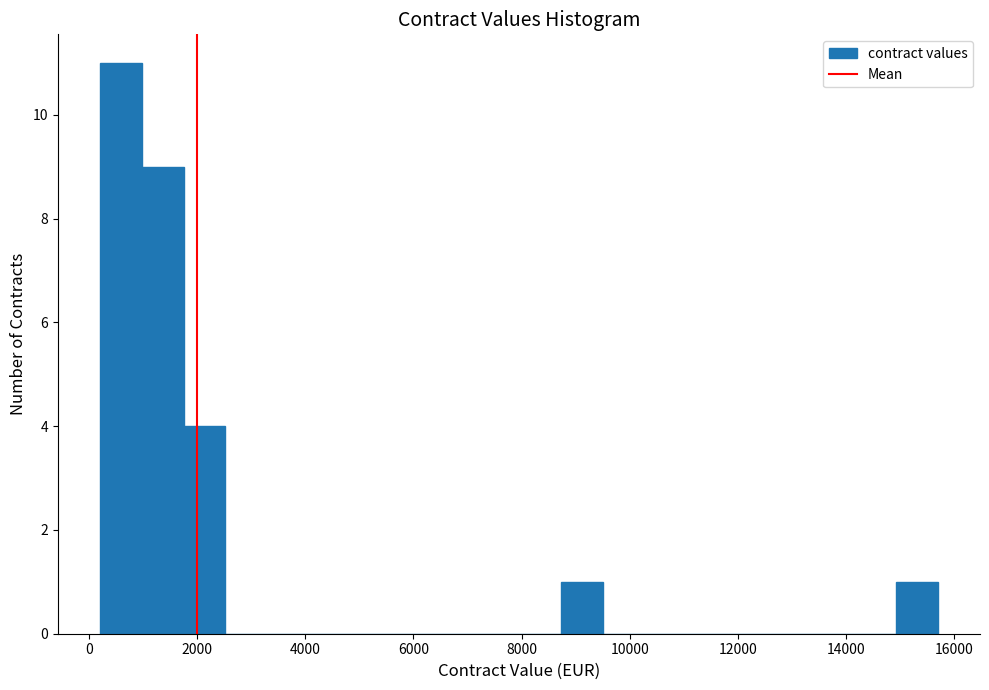

Read against the x-axis, roughly where is the centre of the tallest bar?

600